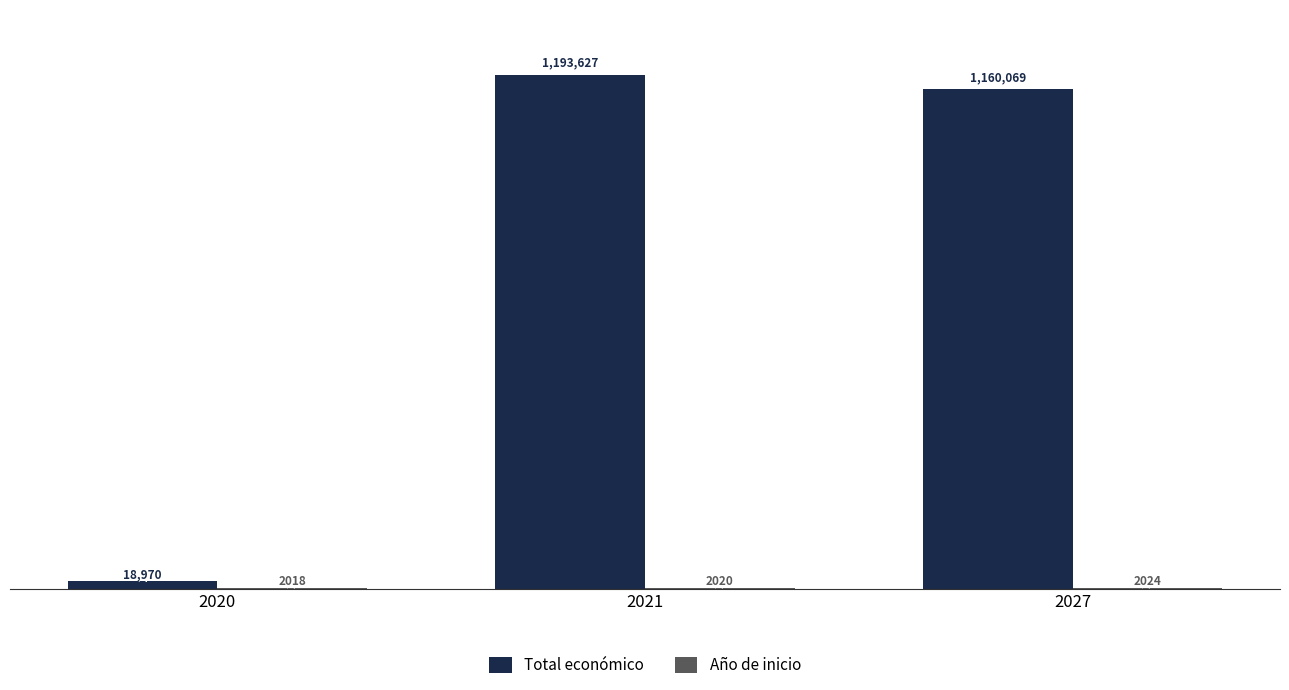

What is the greatest value displayed?

1193627.0